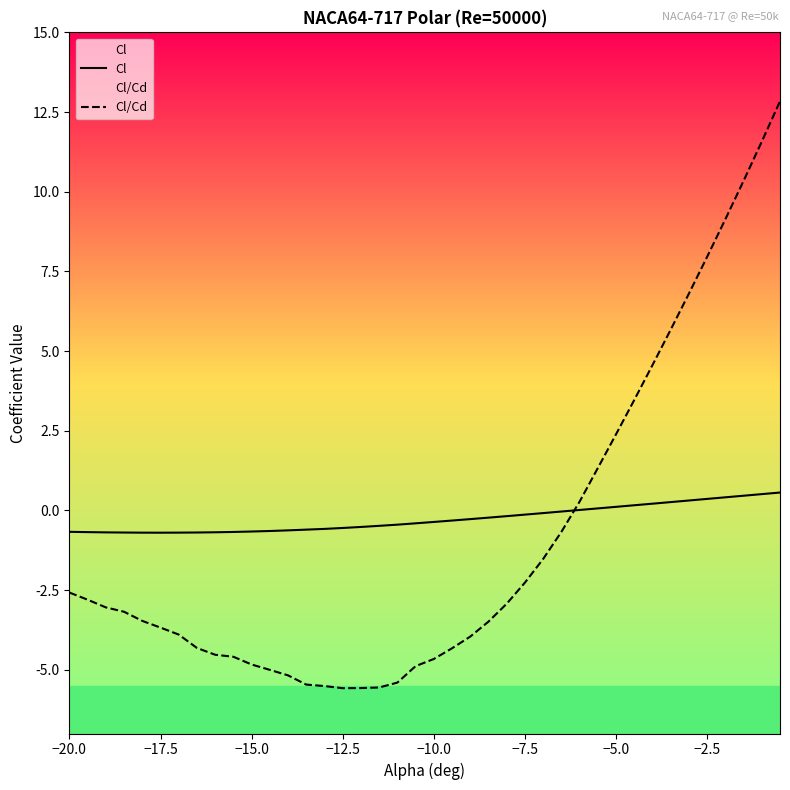

What is the value of the Cl point at the 23rd from the left?

-0.3